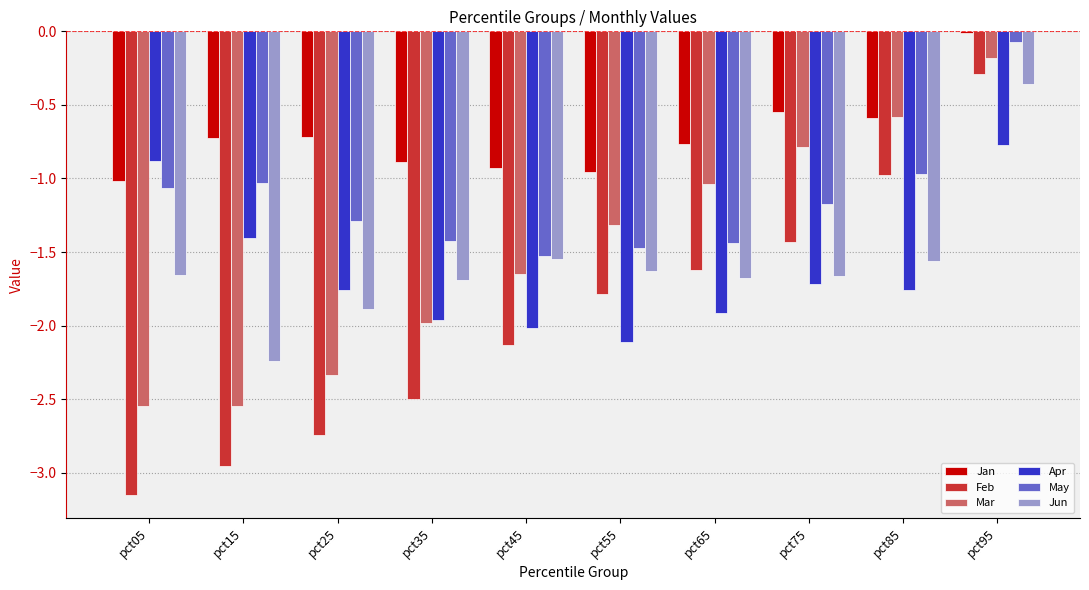

Does the chart contain stacked bars?

No